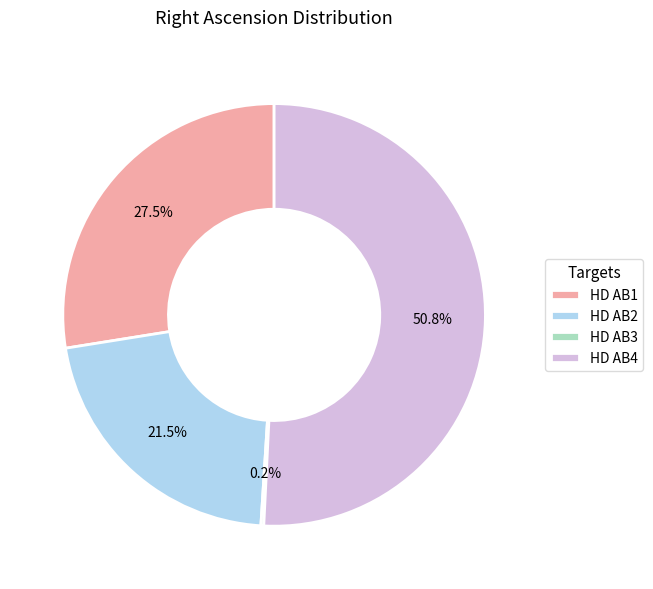

Between HD AB4 and HD AB1, which is larger?

HD AB4